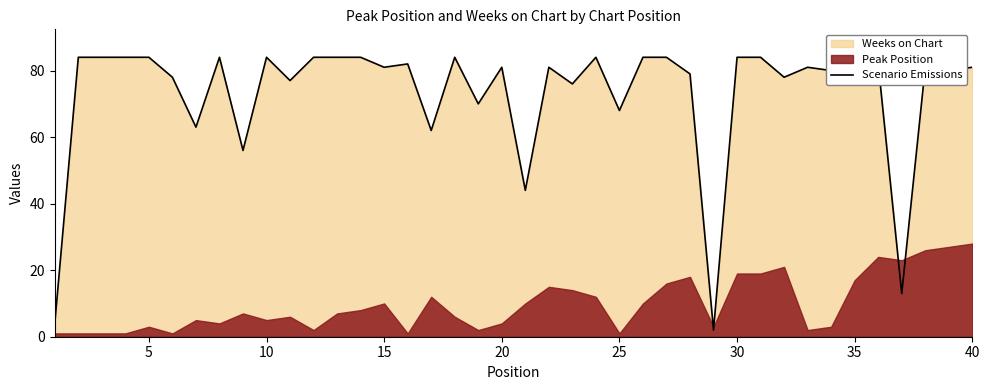

What is the average value?

73